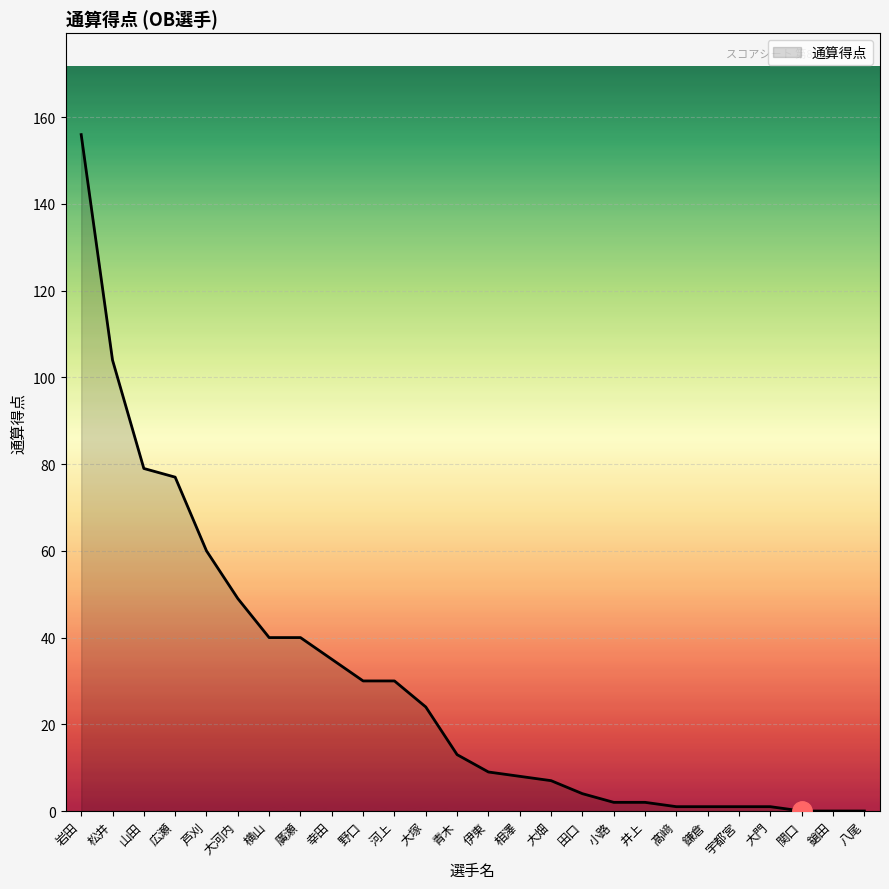

The chart shows a value of 9 at 伊東. True or false?

True